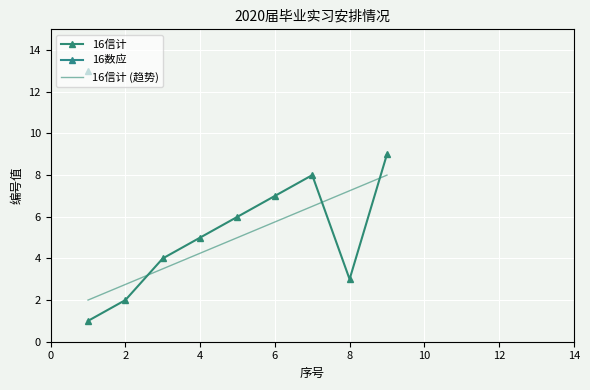

How many interior local valleys does the 16信计 series have?

1